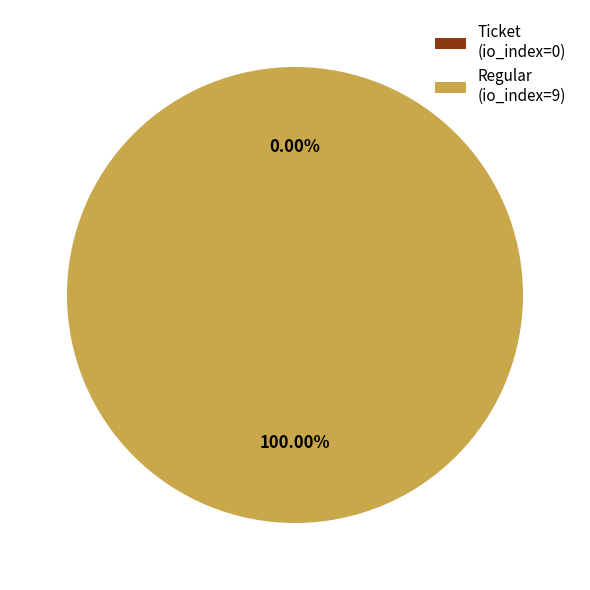

Between Regular (io_index=9) and Ticket (io_index=0), which is larger?

Regular (io_index=9)